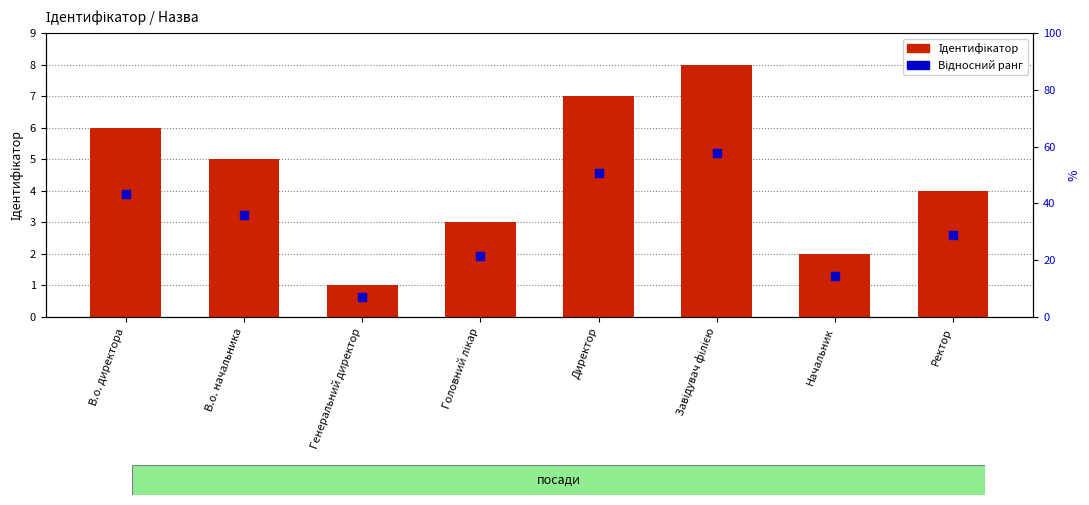

Which series has the largest Y range (max minus min)?

Ідентифікатор